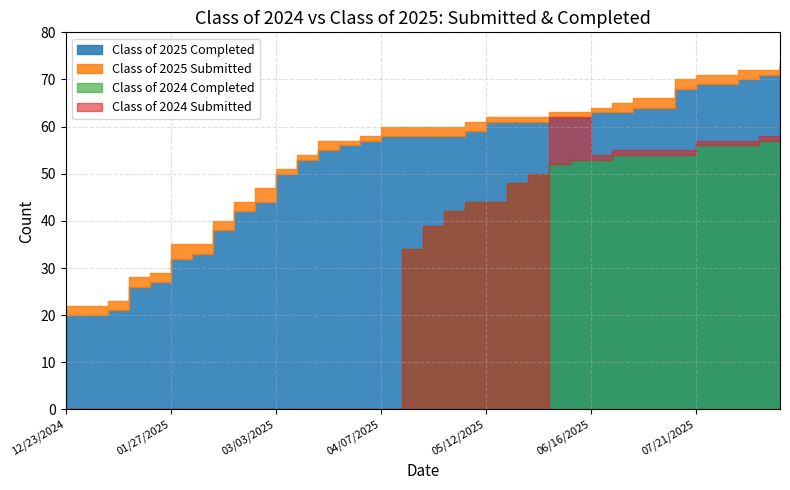

What position from the left is 03/31/2025?

15